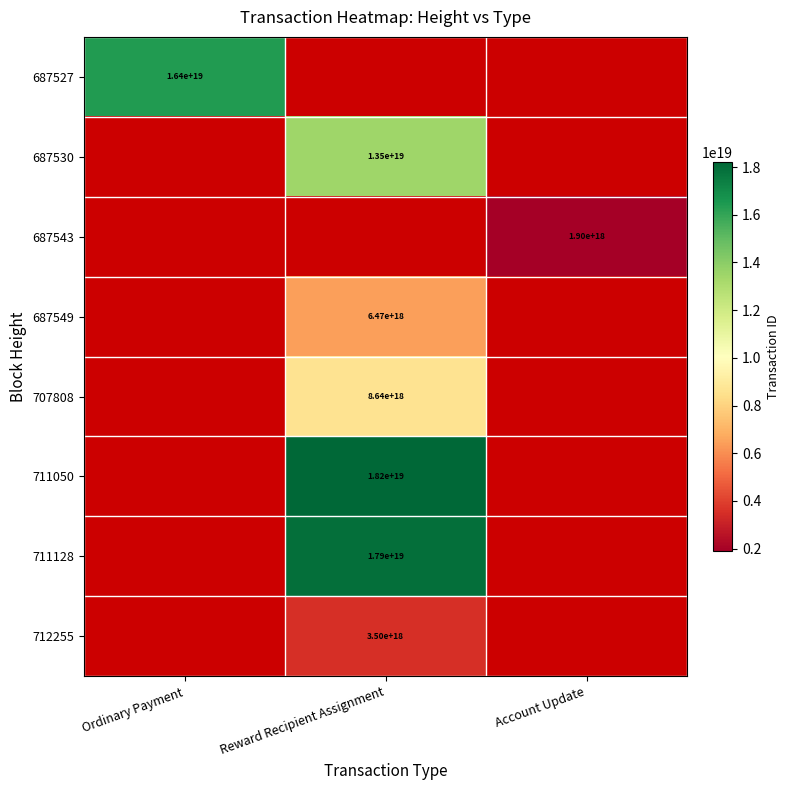

Between Reward Recipient Assignment and Account Update, which is larger?

Account Update